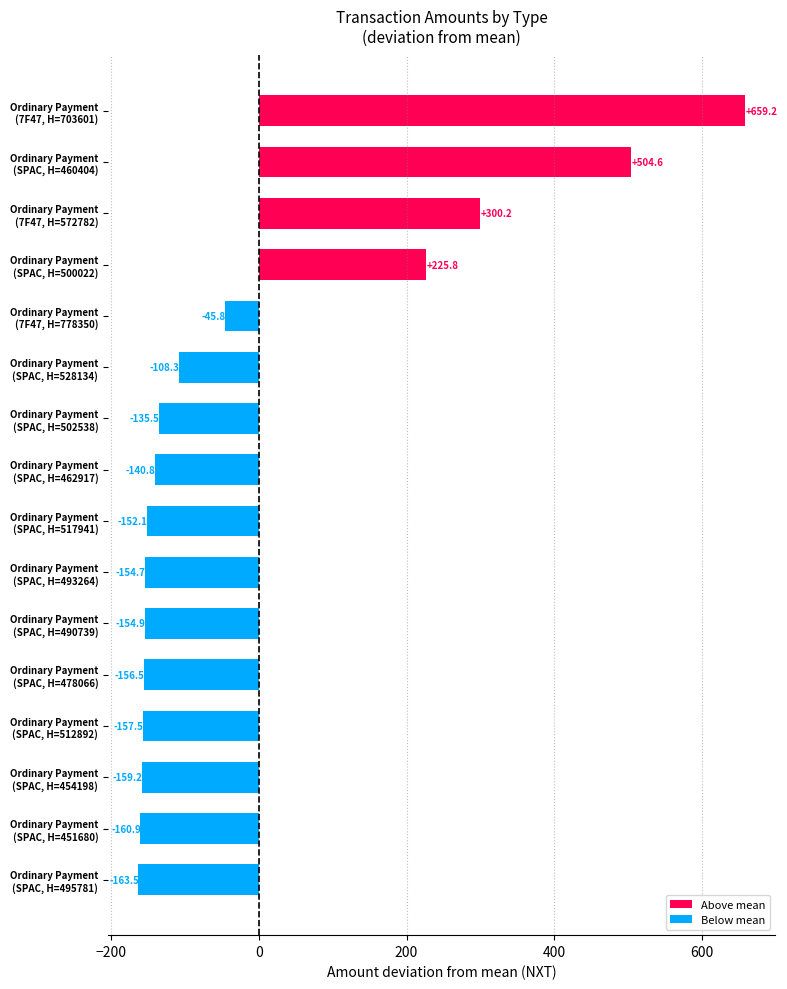

Reading bottom to top, transcribe all the data shown in this chart.

-163.5	-160.9	-159.2	-157.5	-156.5	-154.9	-154.7	-152.1	-140.8	-135.5	-108.3	-45.8	225.8	300.2	504.6	659.2